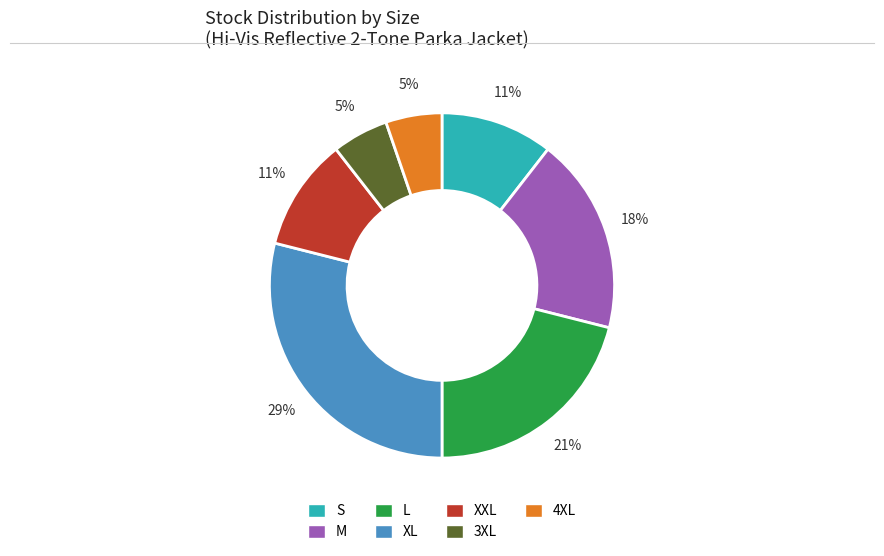

To the nearest percent, what portion does L represent?

21%